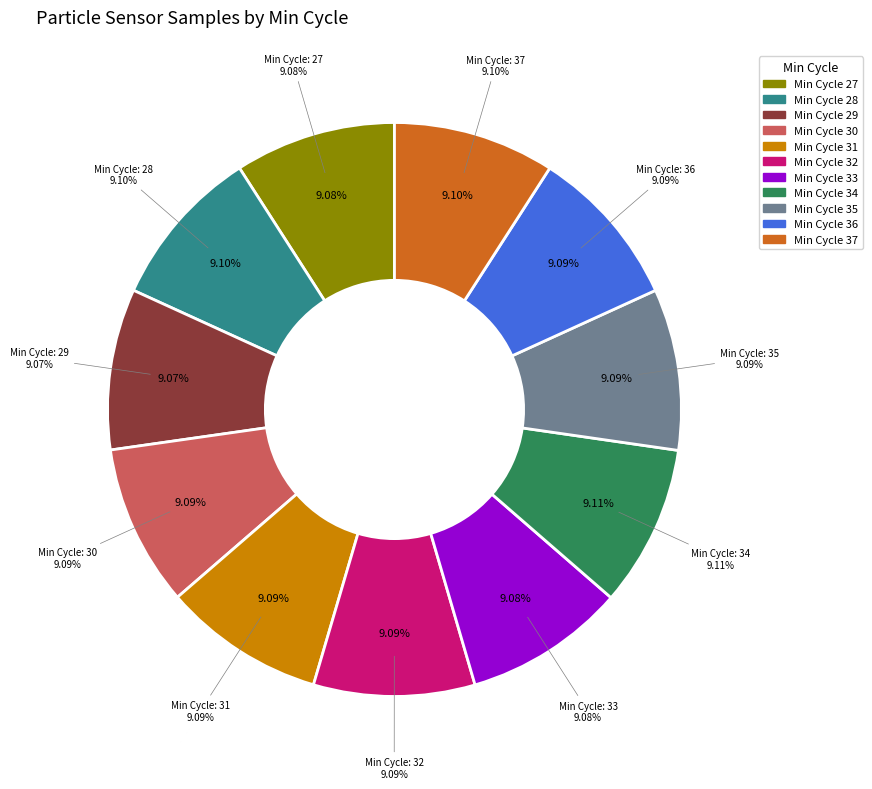

To the nearest percent, what percentage of the pie is 27?

9%